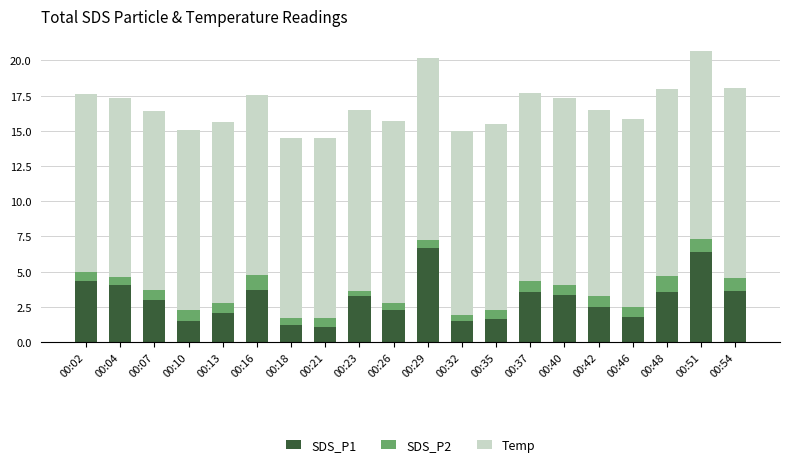

What is the total value across all series at 00:48?

18.0